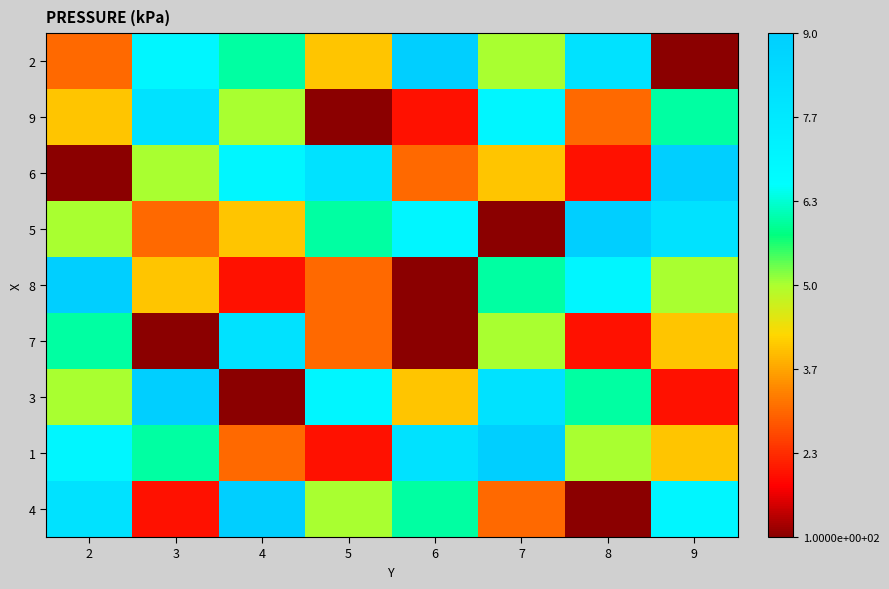

Reading left to right, list all the values displayed in this chart.

2: 2=3	3=7	4=6	5=4	6=9	7=5	8=8	9=1
9: 2=4	3=8	4=5	5=1	6=2	7=7	8=3	9=6
6: 2=1	3=5	4=7	5=8	6=3	7=4	8=2	9=9
5: 2=5	3=3	4=4	5=6	6=7	7=1	8=9	9=8
8: 2=9	3=4	4=2	5=3	6=1	7=6	8=7	9=5
7: 2=6	3=1	4=8	5=3	6=1	7=5	8=2	9=4
3: 2=5	3=9	4=1	5=7	6=4	7=8	8=6	9=2
1: 2=7	3=6	4=3	5=2	6=8	7=9	8=5	9=4
4: 2=8	3=2	4=9	5=5	6=6	7=3	8=1	9=7